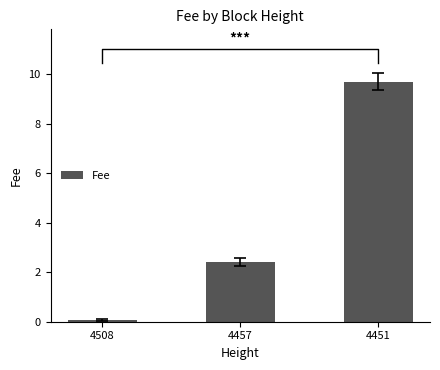

List the labels in order of value, smallest first.

4508, 4457, 4451